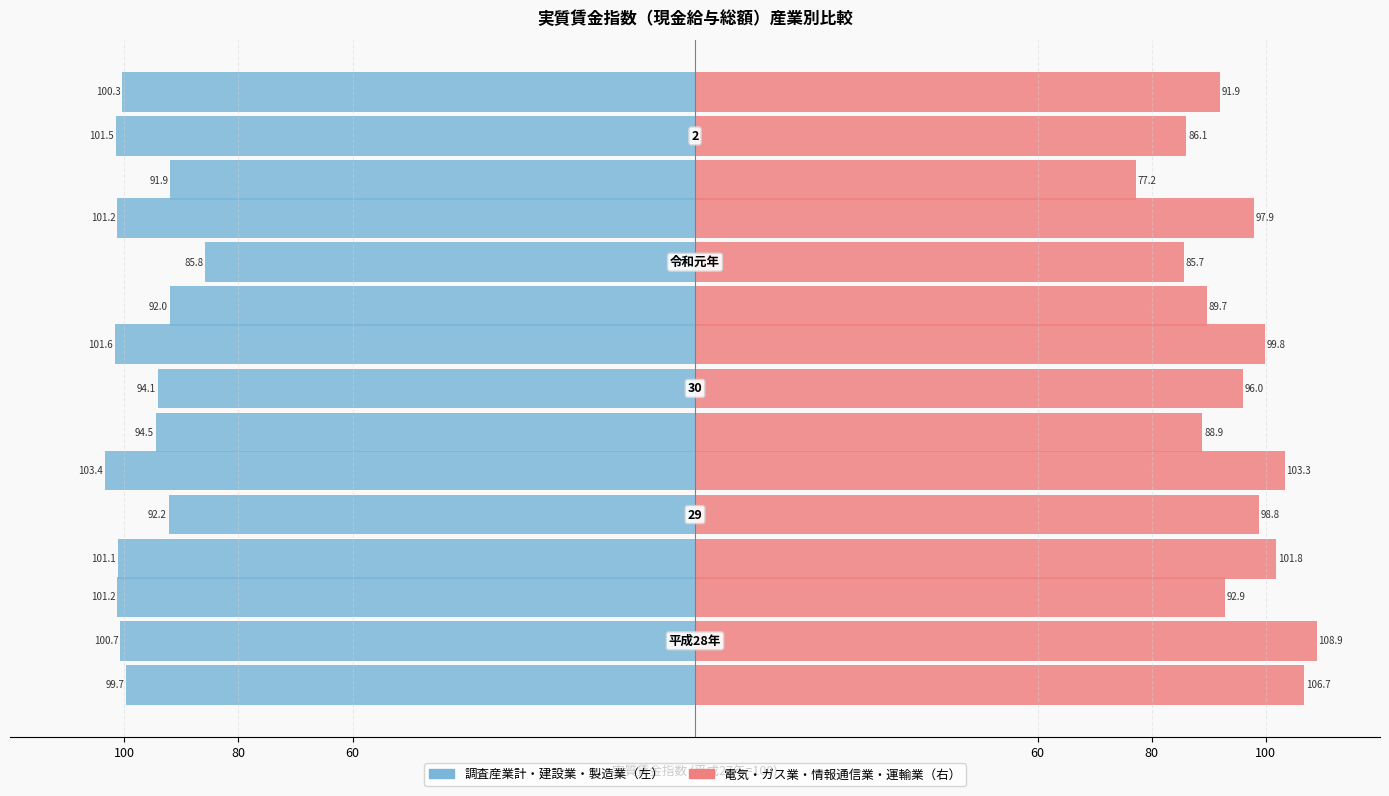

What is the lowest value of the 電気・ガス業 series?

77.2